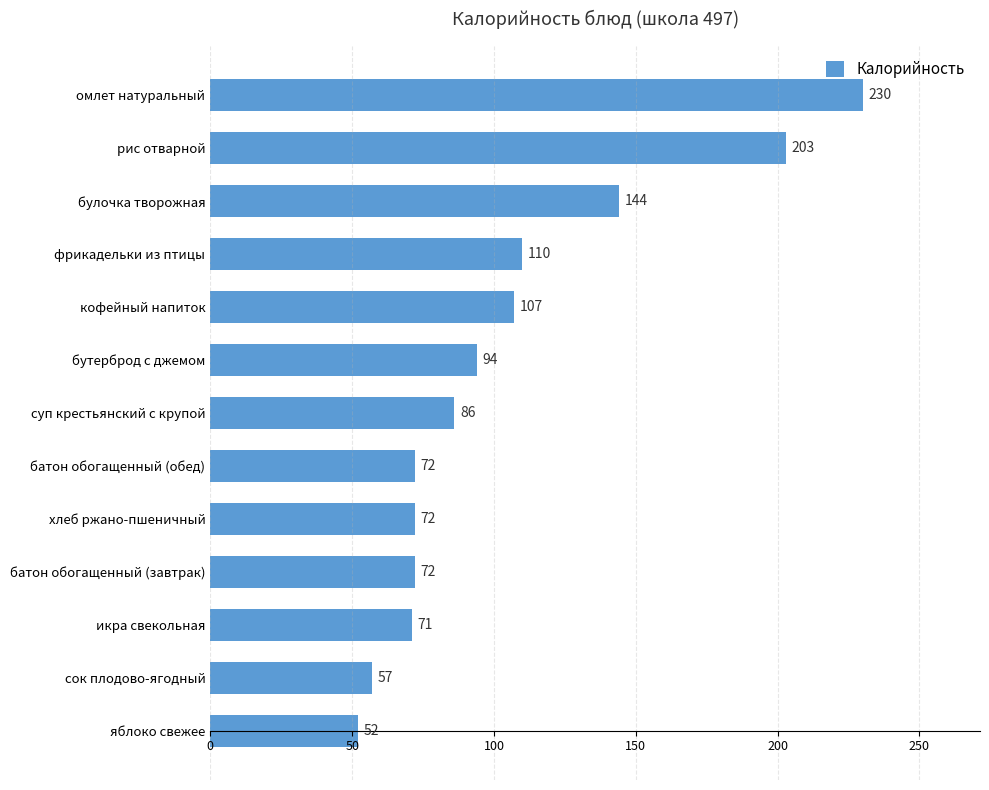

The value at булочка творожная is 144. True or false?

True